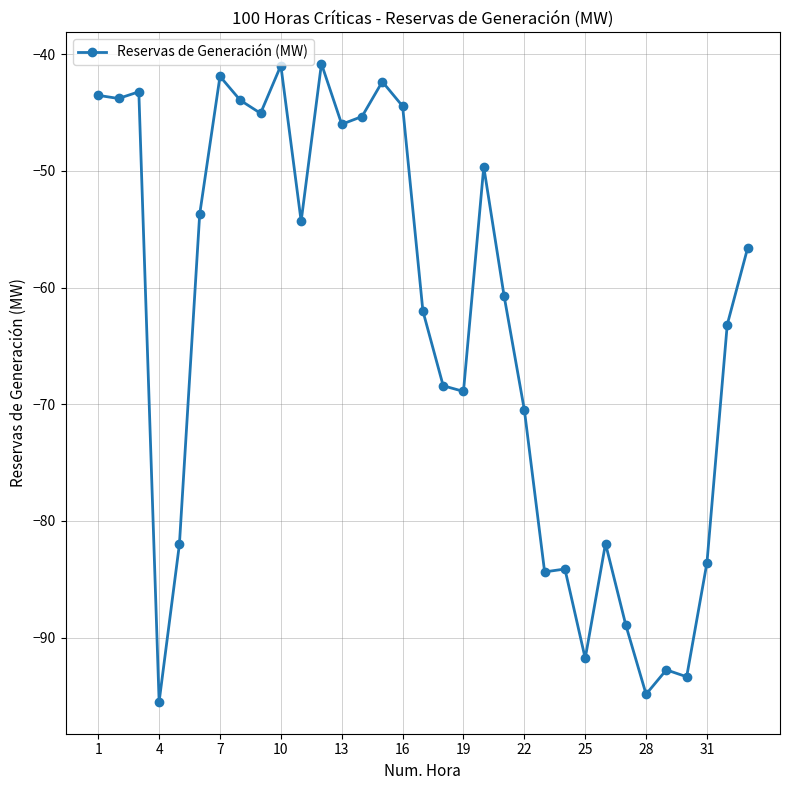

True or false: there are more than 0 points higher than both neighbors.

True